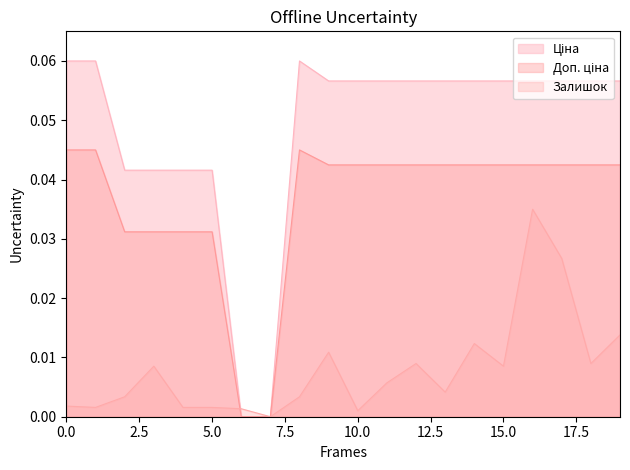

Reading left to right, list all the values displayed in this chart.

Ціна: 0.1	0.1	0.0	0.0	0.0	0.0	0.0	0.0	0.1	0.1	0.1	0.1	0.1	0.1	0.1	0.1	0.1	0.1	0.1	0.1
Доп. ціна: 0.0	0.0	0.0	0.0	0.0	0.0	0.0	0.0	0.0	0.0	0.0	0.0	0.0	0.0	0.0	0.0	0.0	0.0	0.0	0.0
Залишок: 0.0	0.0	0.0	0.0	0.0	0.0	0.0	0.0	0.0	0.0	0.0	0.0	0.0	0.0	0.0	0.0	0.0	0.0	0.0	0.0